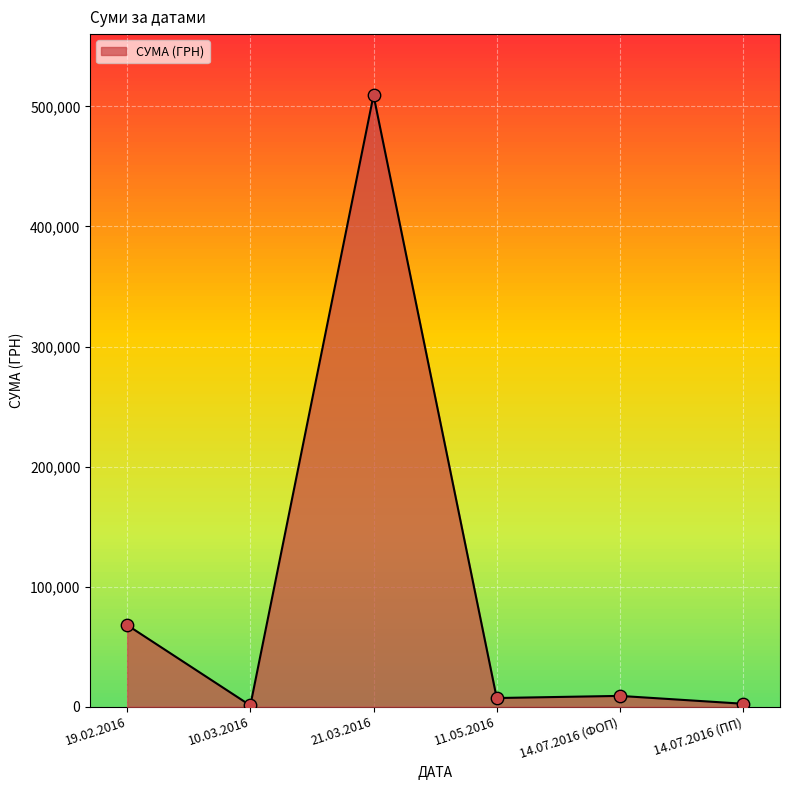

Approximately how many times larger is the value at 11.05.2016 compared to 14.07.2016 (ФОП)?

0.8